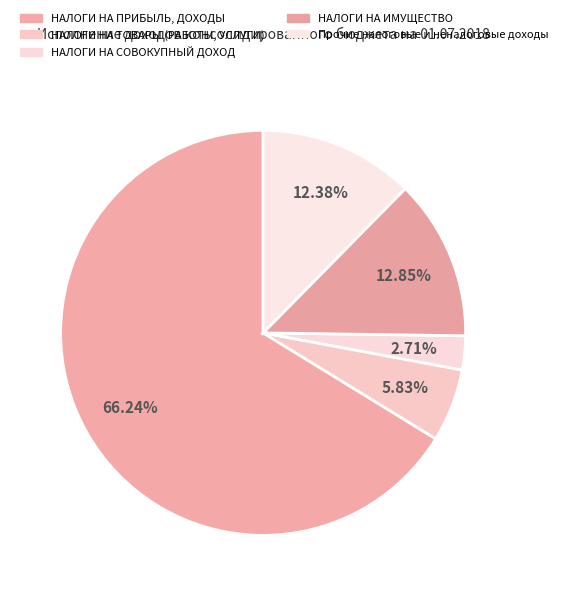

Rank the categories by value from highest to lowest.

НАЛОГИ НА ПРИБЫЛЬ, ДОХОДЫ, НАЛОГИ НА ИМУЩЕСТВО, НАЛОГОВЫЕ И НЕНАЛОГОВЫЕ ДОХОДЫ (прочие), НАЛОГИ НА ТОВАРЫ (РАБОТЫ, УСЛУГИ), НАЛОГИ НА СОВОКУПНЫЙ ДОХОД